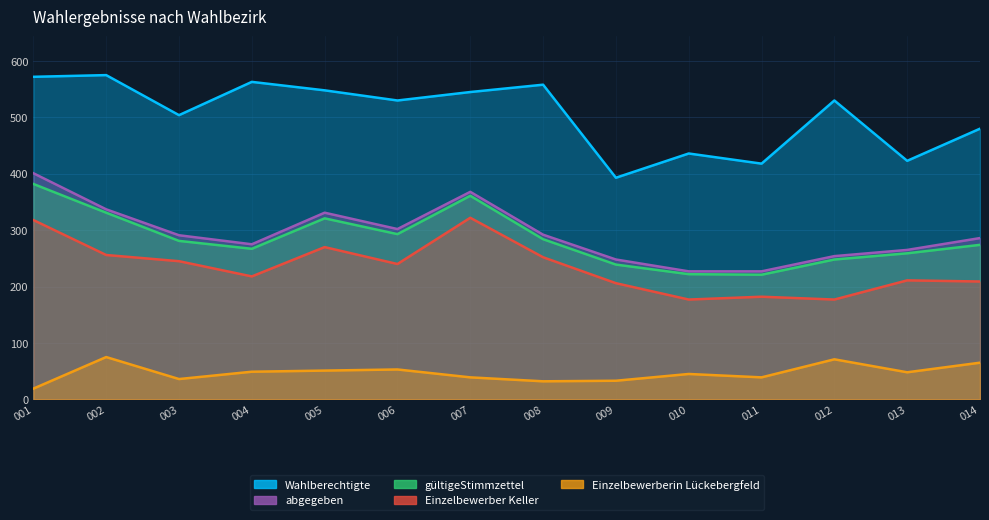

Which label corresponds to the smallest value in the chart?

001